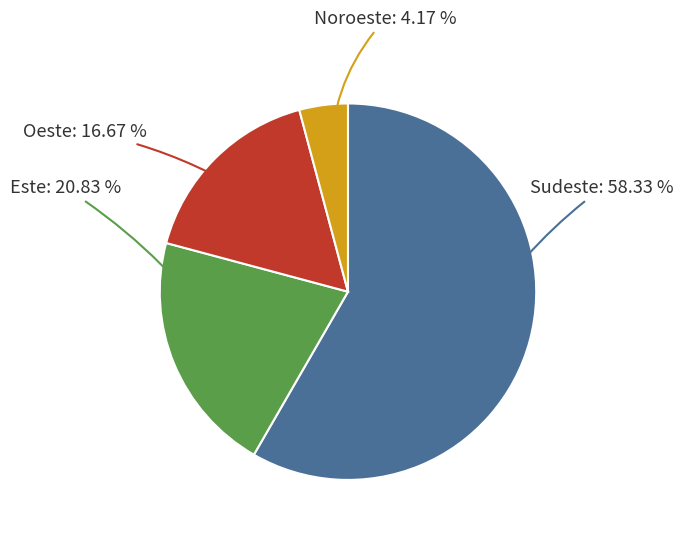

Is it true that Sudeste is 72% of the pie?

False